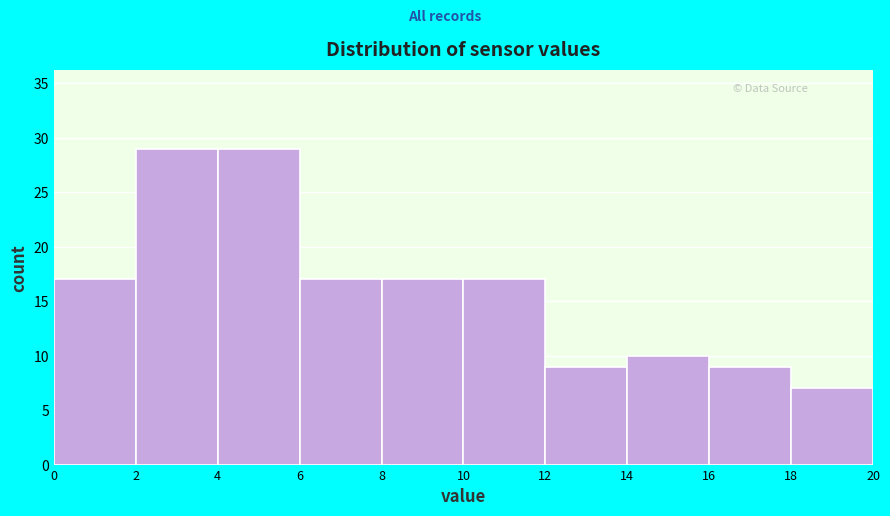

Reading left to right, transcribe this chart: for each bar, give the range it covers on the x-axis and its height. The values are not printed on the chart, so give them approximately, as read against the axis.

0 to 2: 17
2 to 4: 29
4 to 6: 29
6 to 8: 17
8 to 10: 17
10 to 12: 17
12 to 14: 9
14 to 16: 10
16 to 18: 9
18 to 20: 7